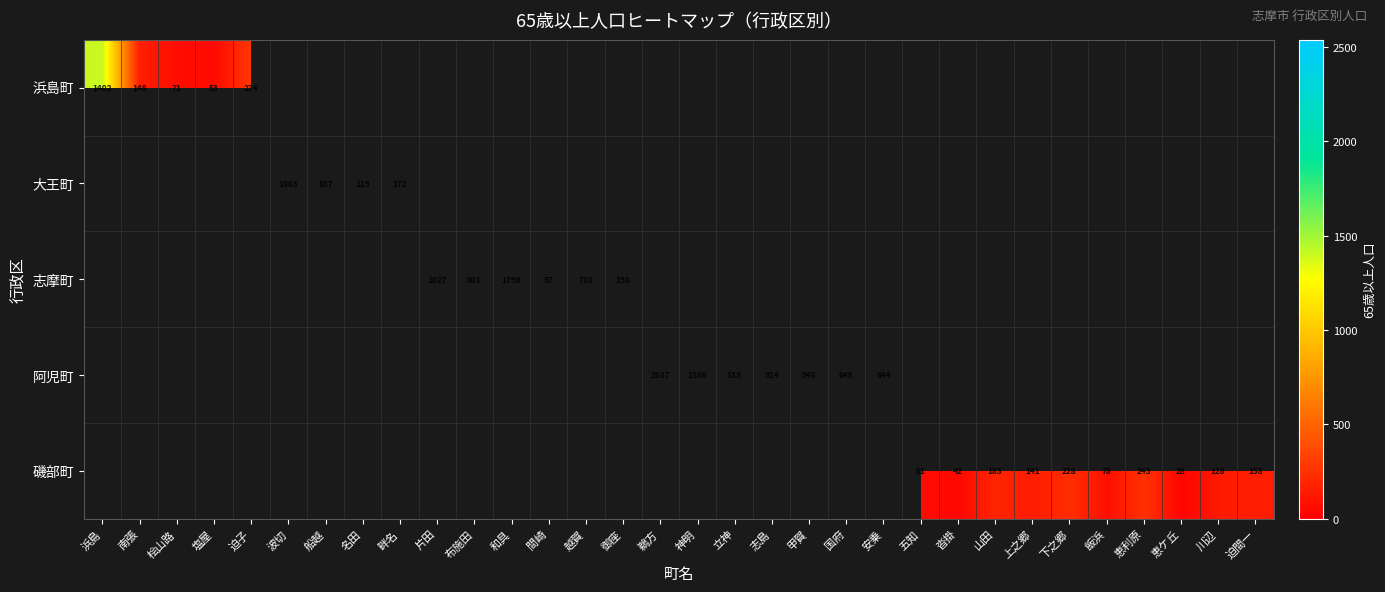

The value of 磯部町 at 恵利原 is 243. True or false?

True